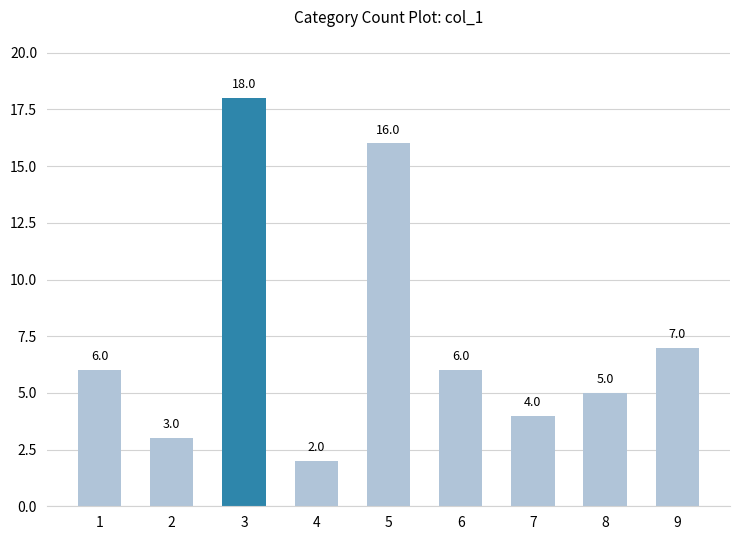

Reading left to right, what are all the values shown in this chart?

6	3	18	2	16	6	4	5	7